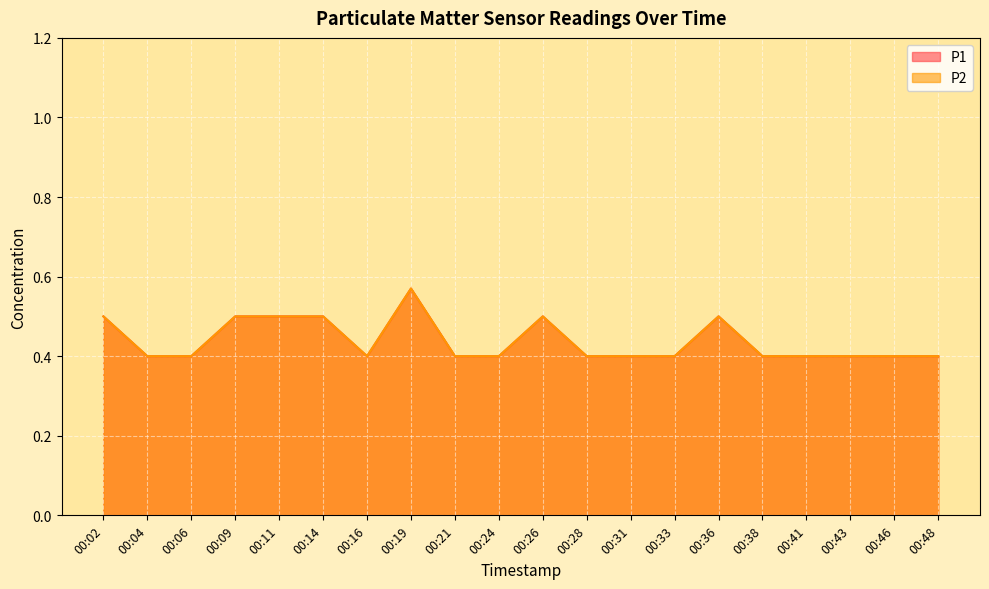

Reading right to left, what are all the values shown in this chart?

P1: 00:48=0.4	00:46=0.4	00:43=0.4	00:41=0.4	00:38=0.4	00:36=0.5	00:33=0.4	00:31=0.4	00:28=0.4	00:26=0.5	00:24=0.4	00:21=0.4	00:19=0.6	00:16=0.4	00:14=0.5	00:11=0.5	00:09=0.5	00:06=0.4	00:04=0.4	00:02=0.5
P2: 00:48=0.4	00:46=0.4	00:43=0.4	00:41=0.4	00:38=0.4	00:36=0.5	00:33=0.4	00:31=0.4	00:28=0.4	00:26=0.5	00:24=0.4	00:21=0.4	00:19=0.6	00:16=0.4	00:14=0.5	00:11=0.5	00:09=0.5	00:06=0.4	00:04=0.4	00:02=0.5